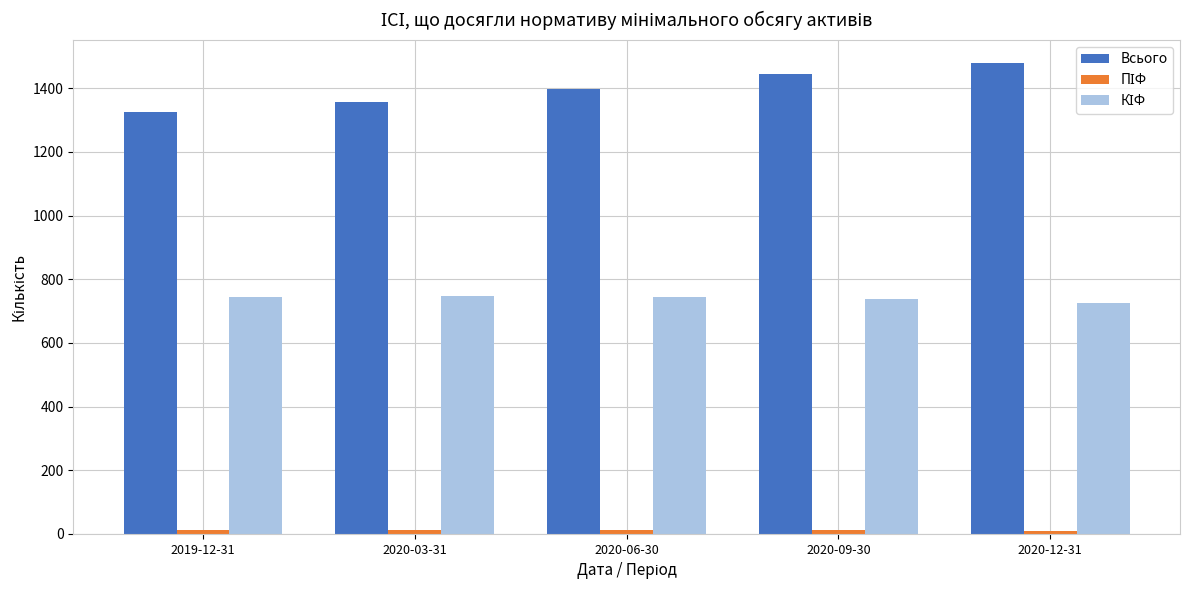

The value of Всього at 2020-03-31 is 1357. True or false?

True